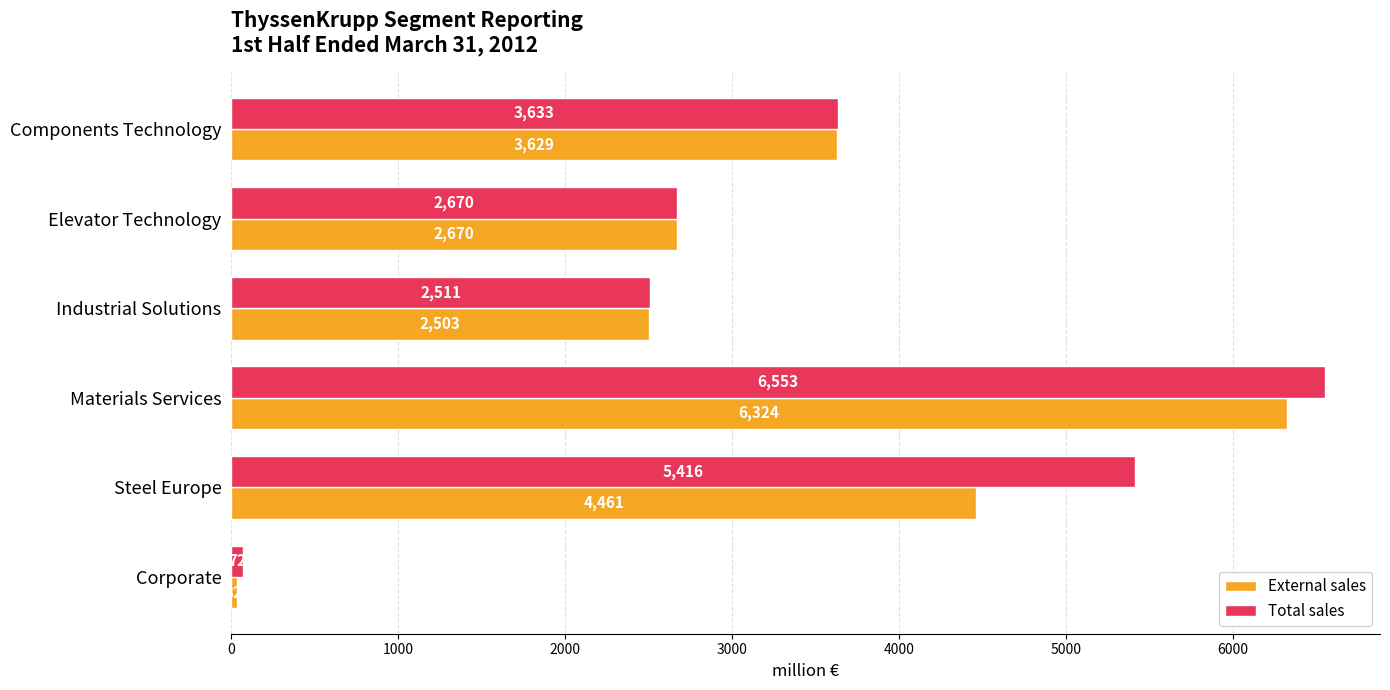

Is the value of External sales at Materials Services greater than the value of Total sales at Steel Europe?

Yes